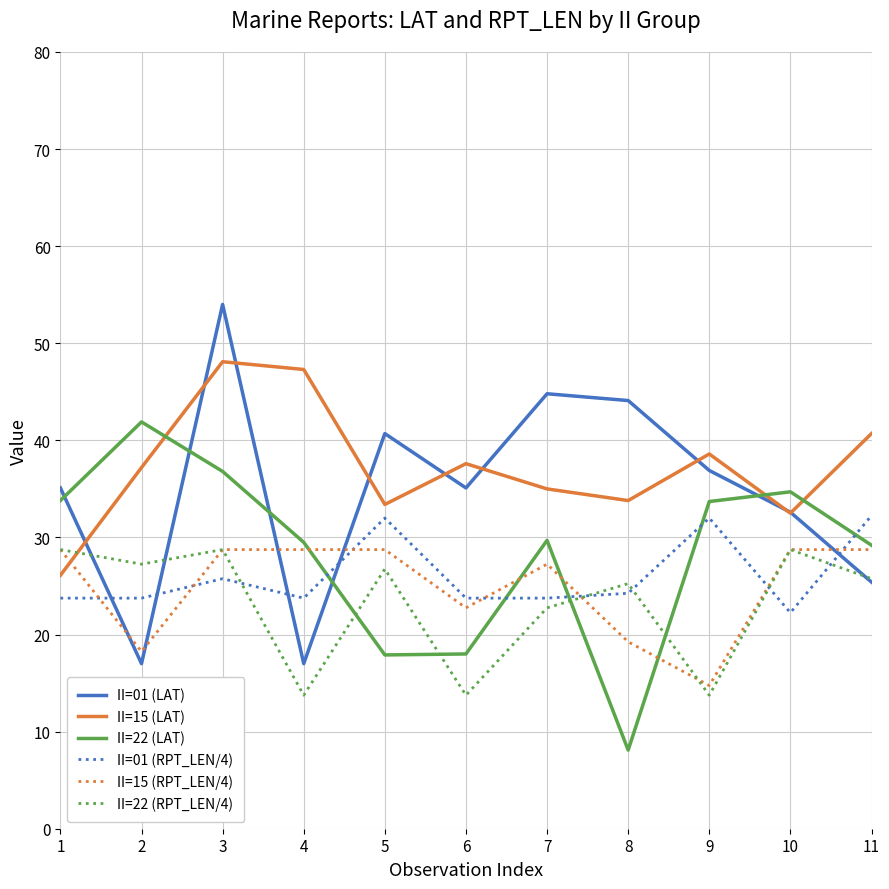

Between 5 and 7, which series saw the biggest shift?

II=22 (LAT)